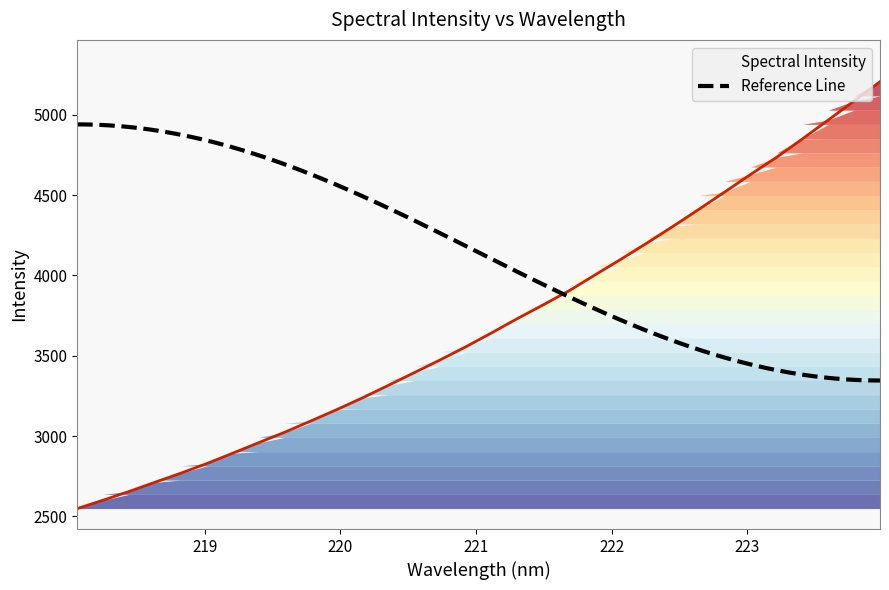

What is the difference between the values at 218.2508 and 219.7801?

492.3